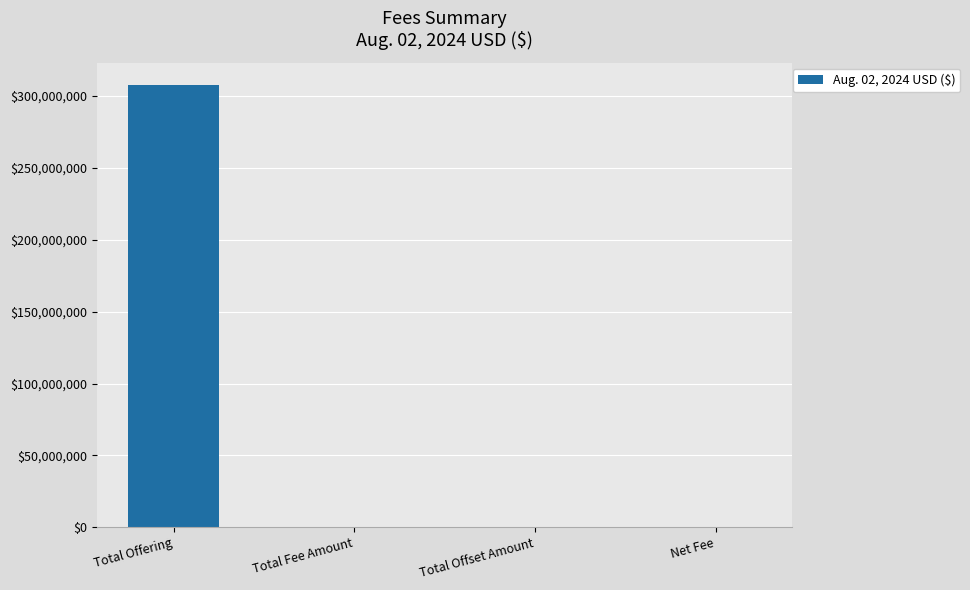

At which label does the data first exceed 45406?

Total Offering